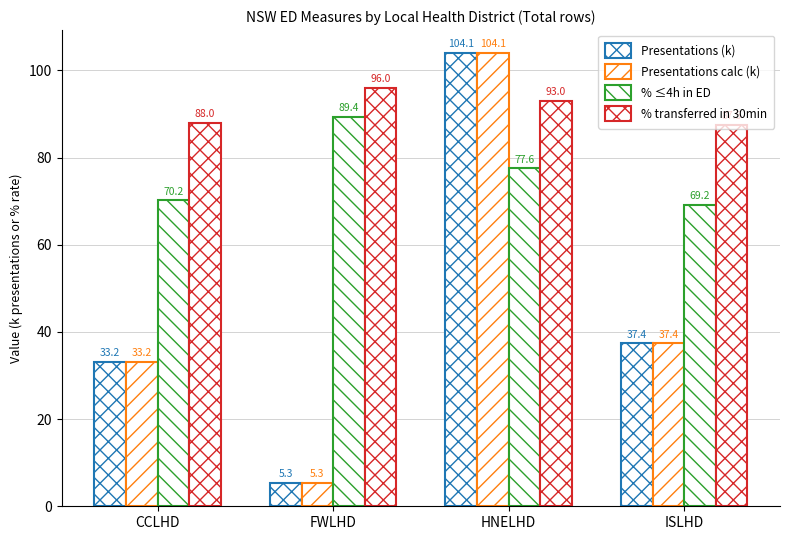

Does the chart contain stacked bars?

No